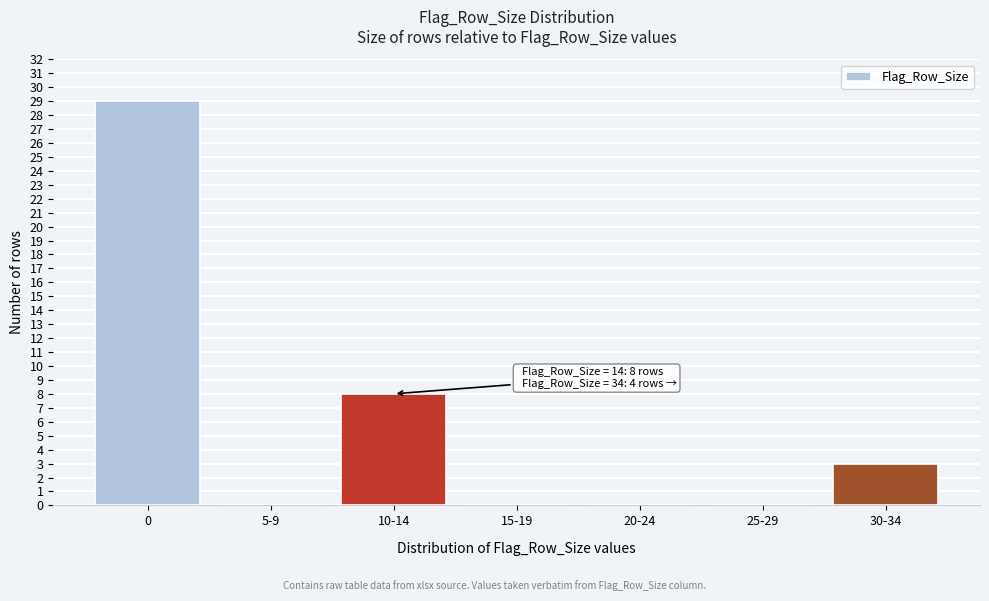

Reading left to right, what are all the values shown in this chart?

0=29	5-9=0	10-14=8	15-19=0	20-24=0	25-29=0	30-34=3